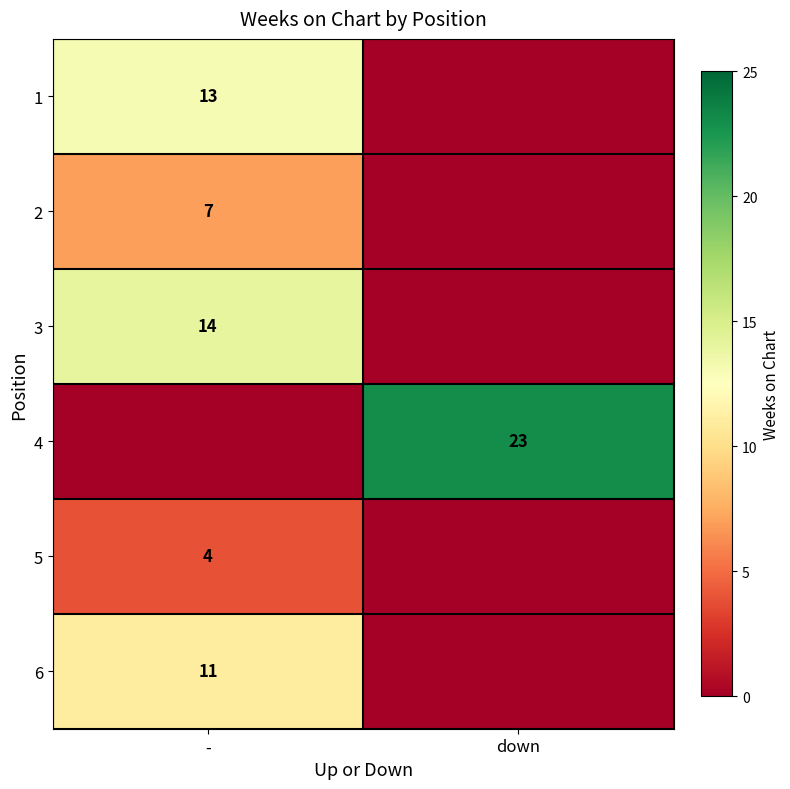

Is it true that 1 equals 13 at -?

True